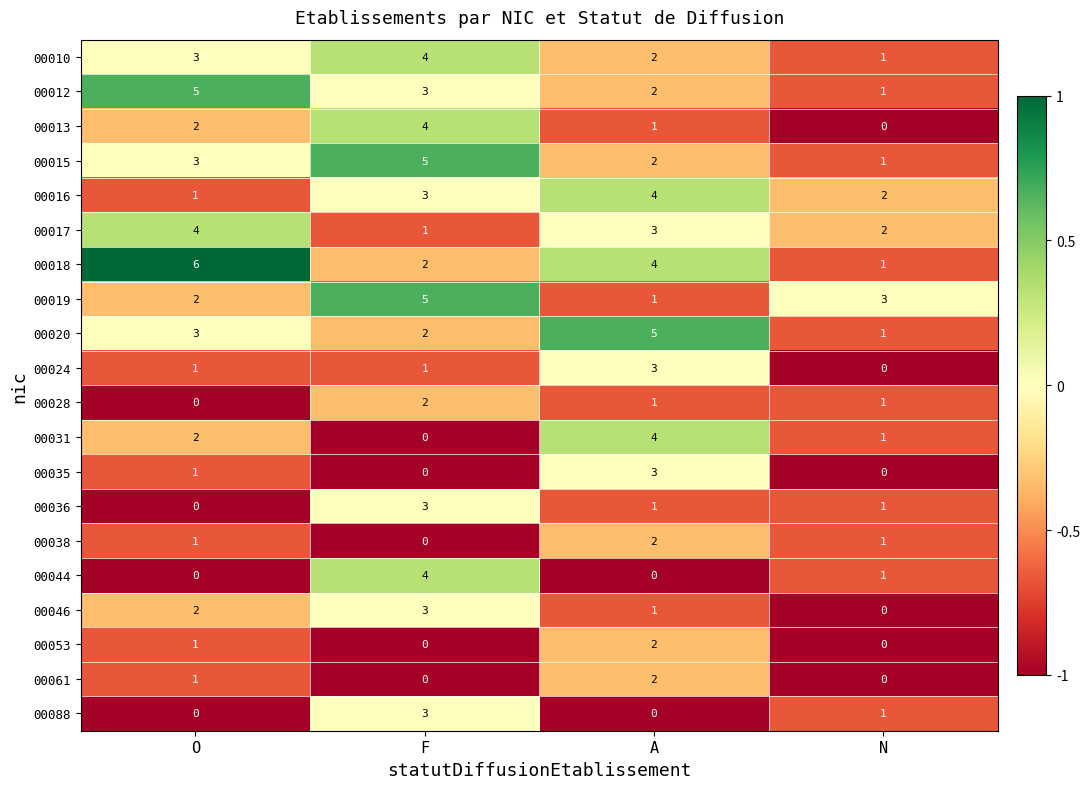

How many 00017 values are between 2 and 4?

3